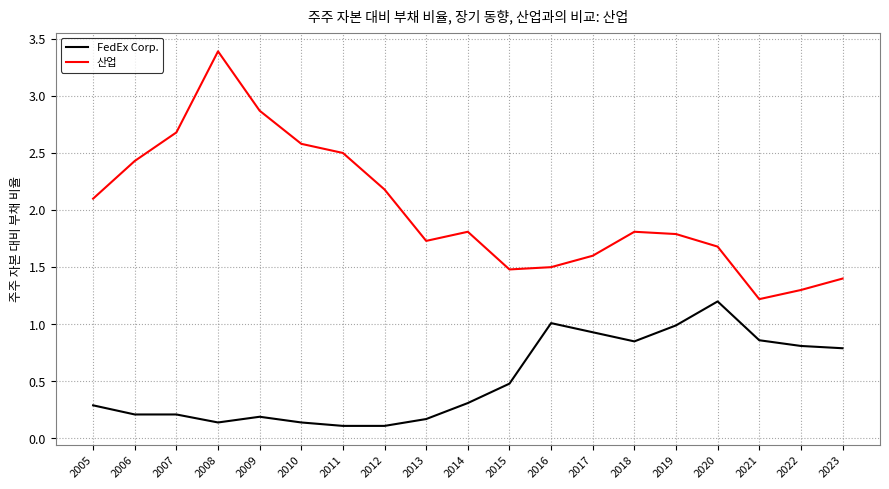

How many distinct data groups are displayed?

2